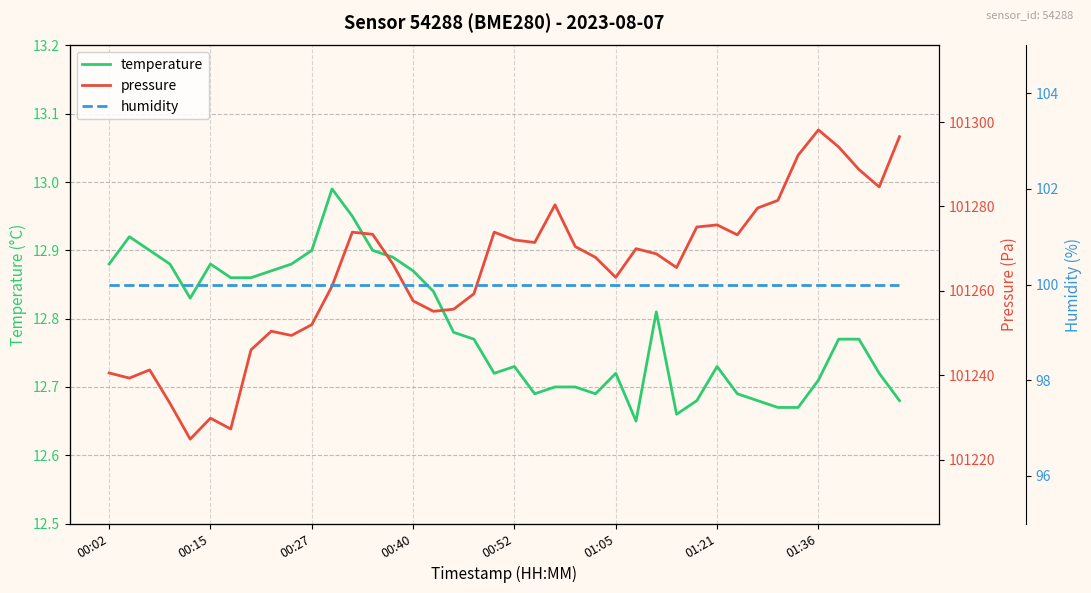

Rank the series by their maximum value, from lowest to highest.

temperature, humidity, pressure